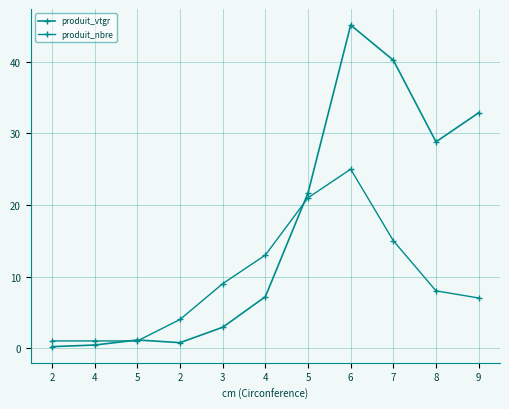

Which category has the lowest value in the produit_nbre series?

2